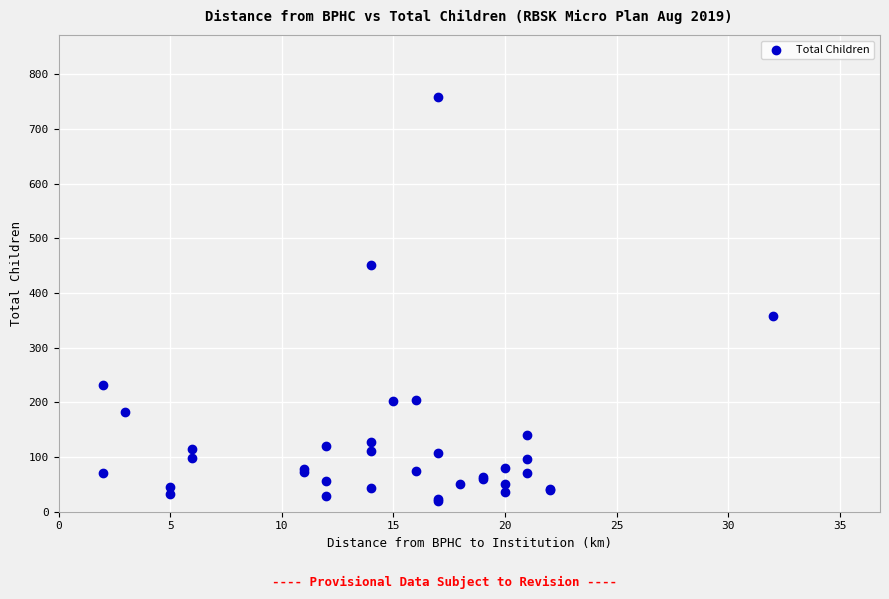

What Y value in the scatter plot is closest to 389?

358